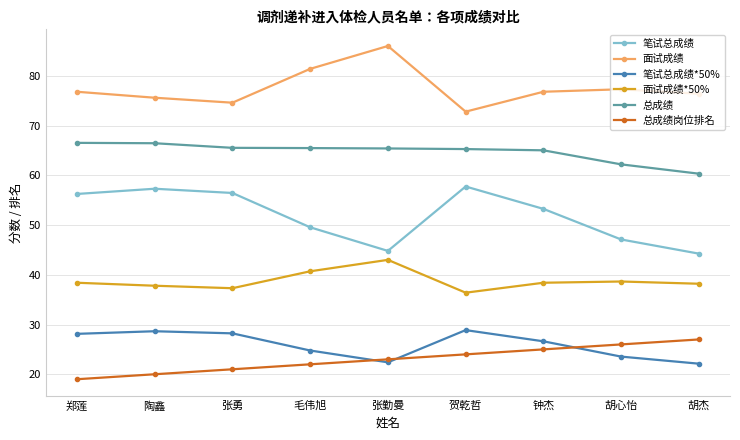

What is the average value of the 面试成绩 series?

77.5